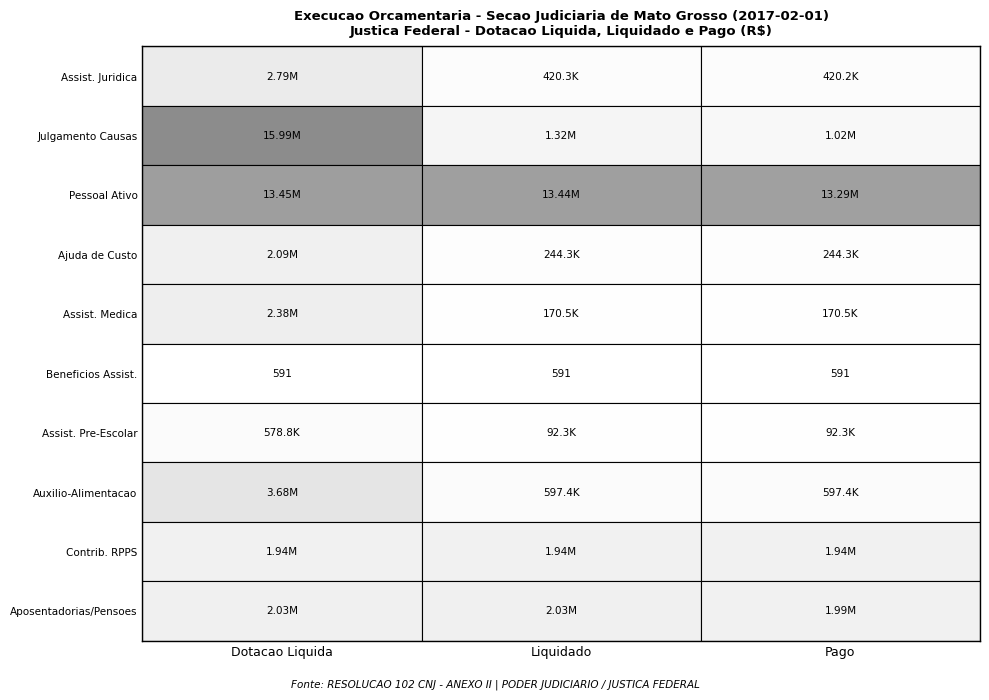

What is the maximum value for APOSENTADORIAS E PENSOES?

2027521.7